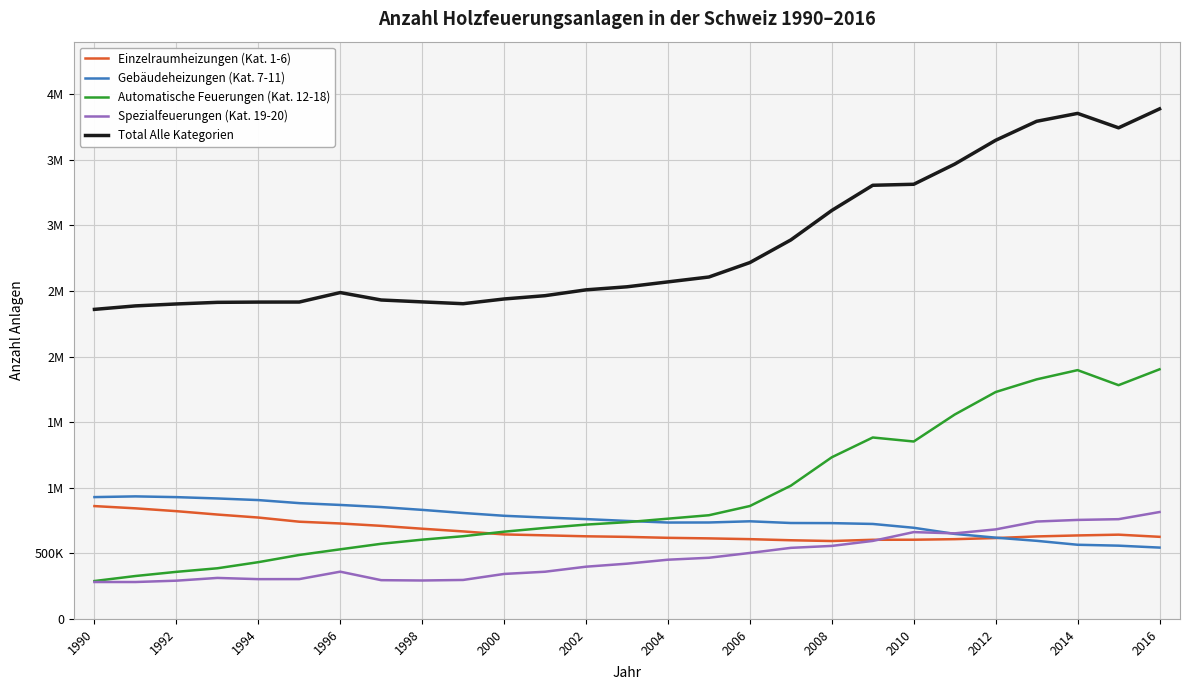

Does the chart have visible grid lines?

Yes